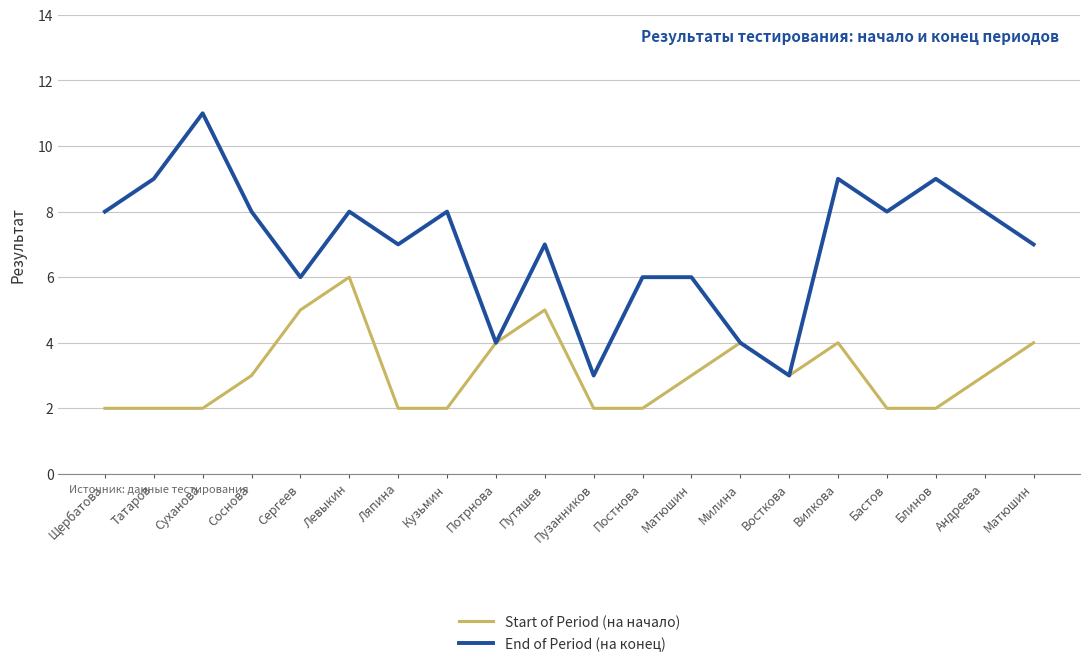

Which series has the widest spread of values?

End of Period (на конец)